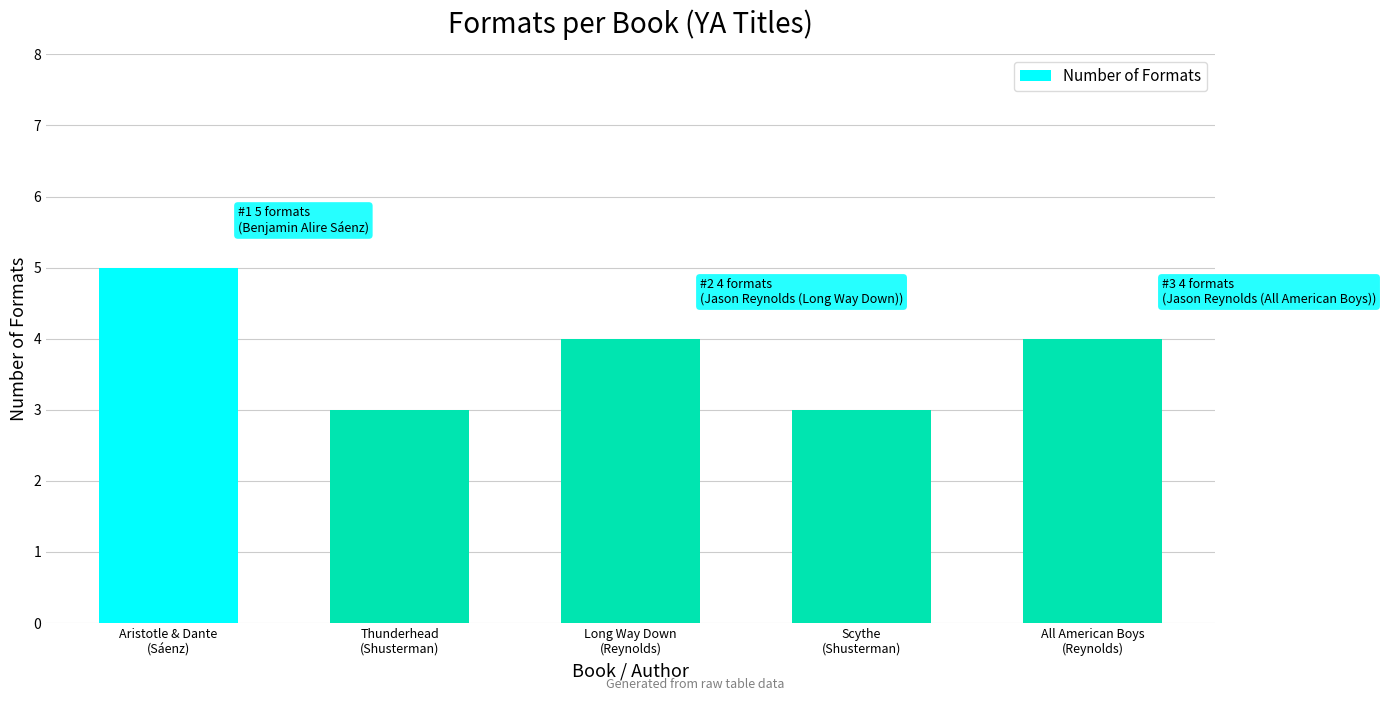

Between Aristotle & Dante
(Sáenz) and Scythe
(Shusterman), which is larger?

Aristotle & Dante
(Sáenz)